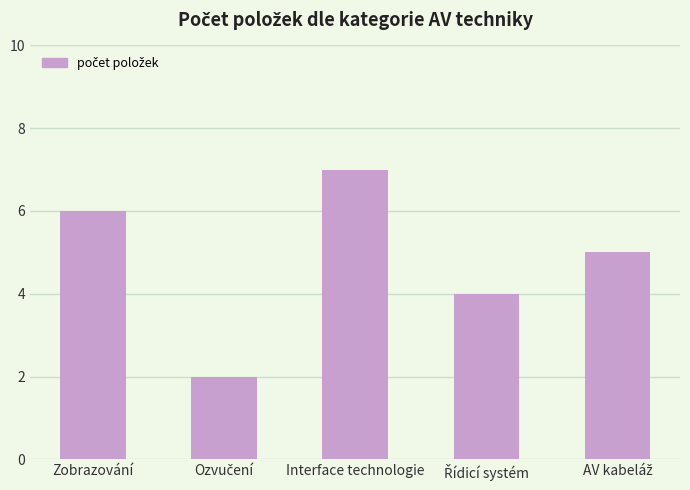

What is the difference between the maximum and minimum values?

5